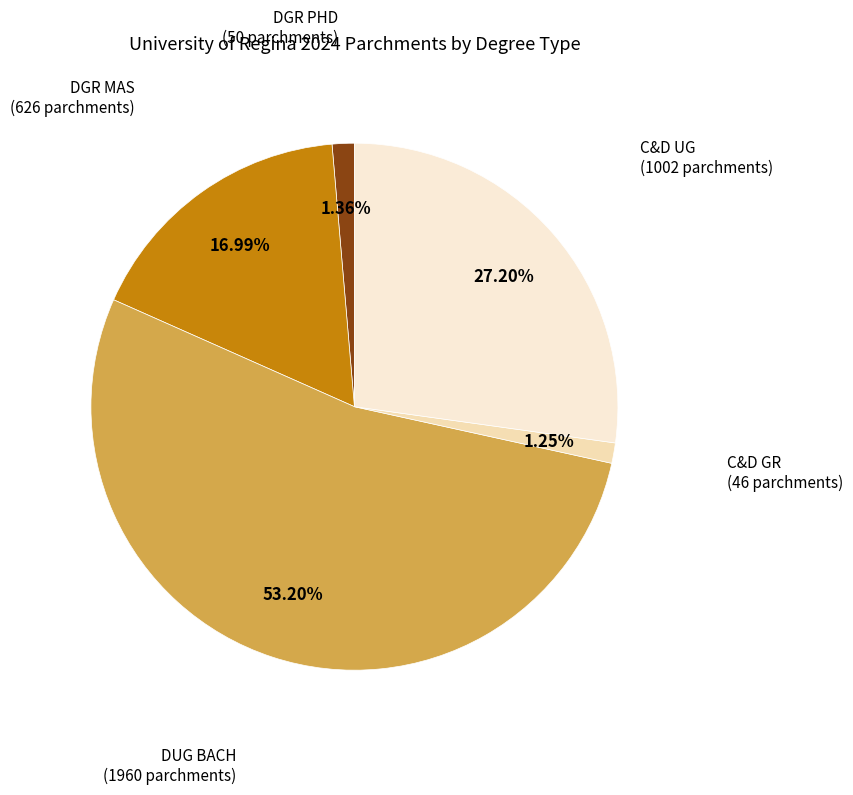

To the nearest percent, what is the difference between the largest and smallest slice percentages?

52%